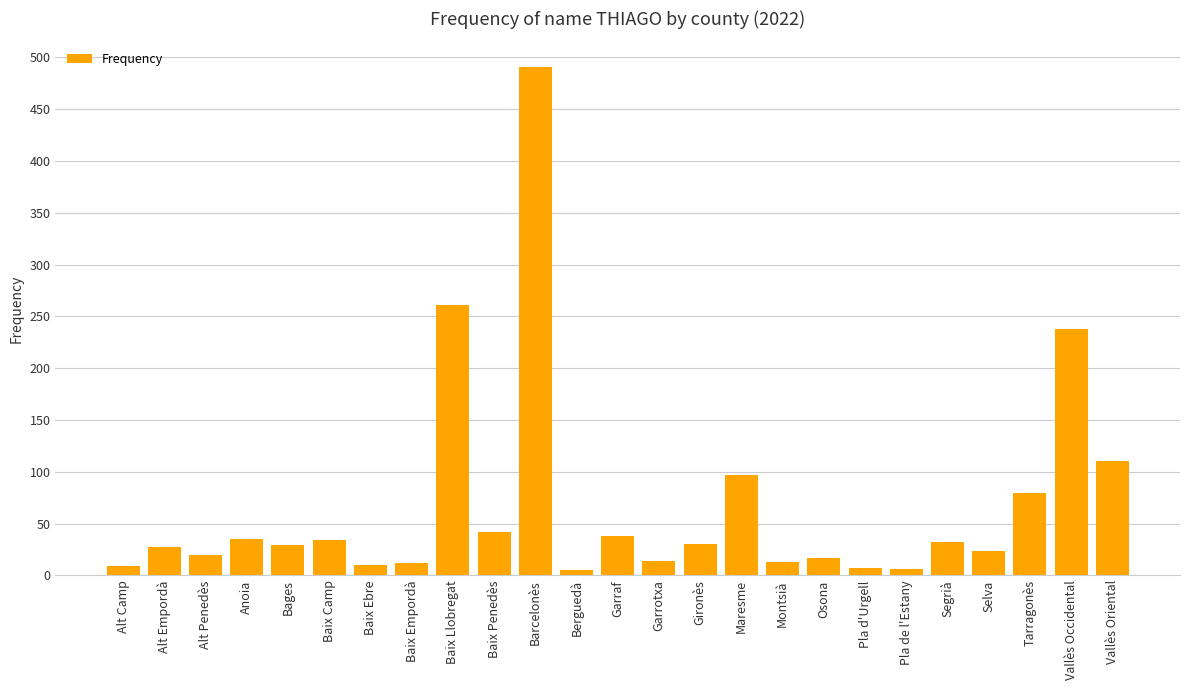

How many distinct data groups are displayed?

1